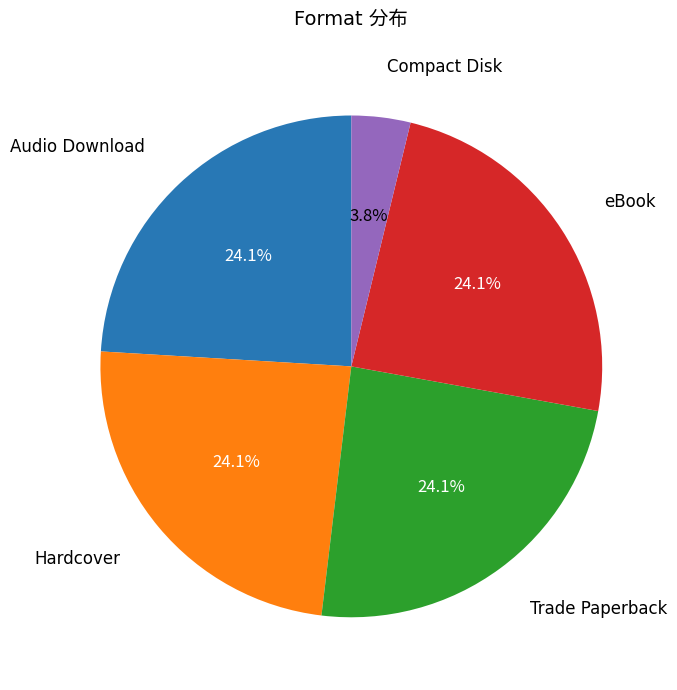

Is there a majority slice in this chart?

No